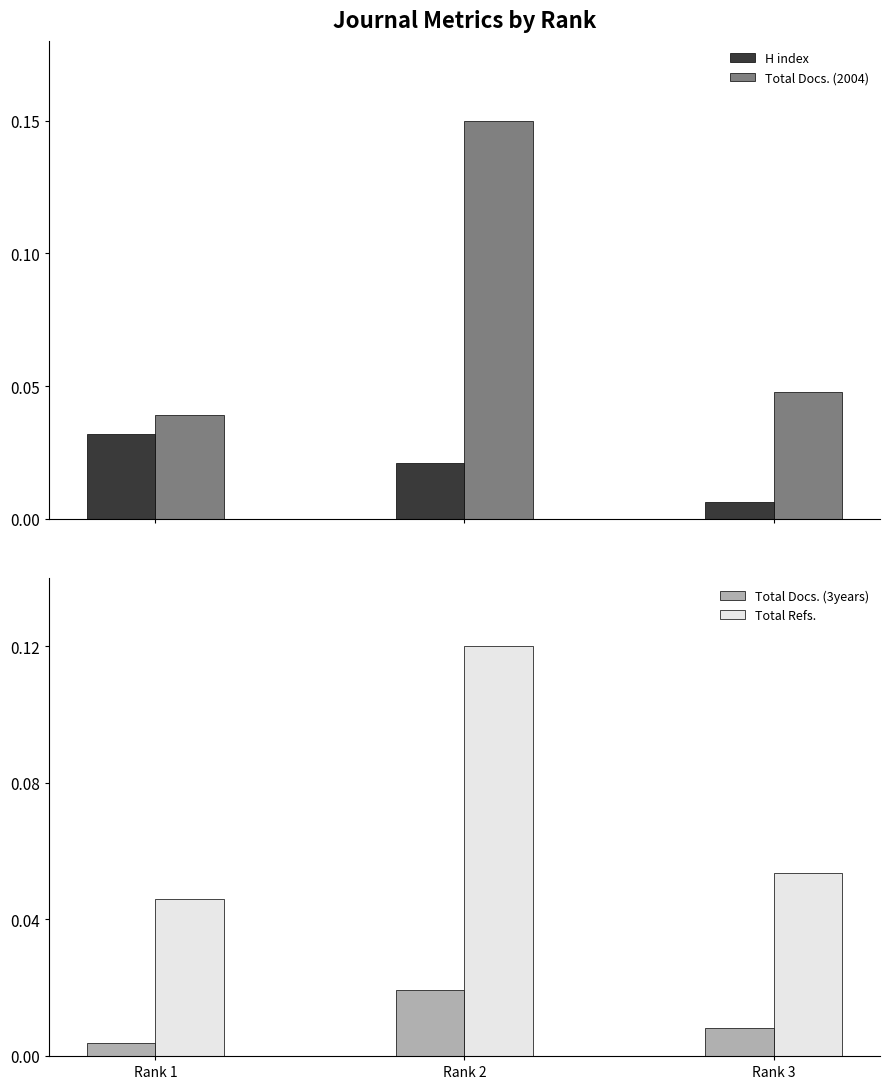

True or false: Total Docs. (2004) has a value of 0.1 at Rank 2.

False